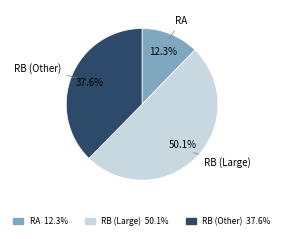

How many slices are in this pie chart?

3